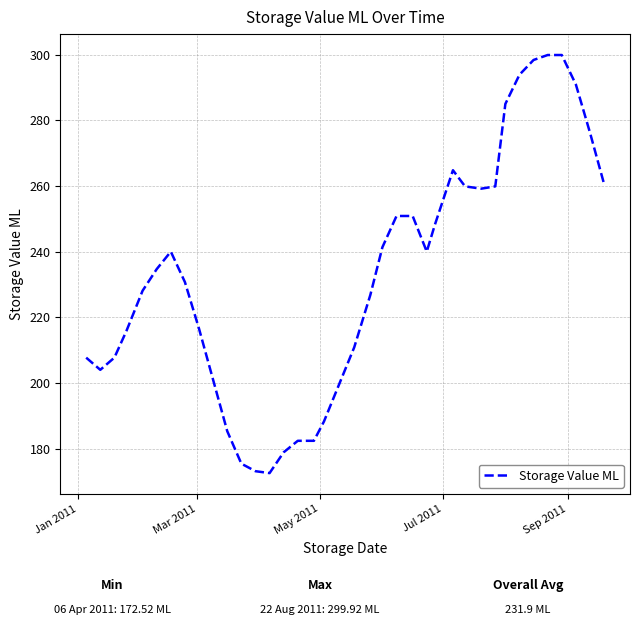

What is the difference between the maximum and minimum values?

127.4